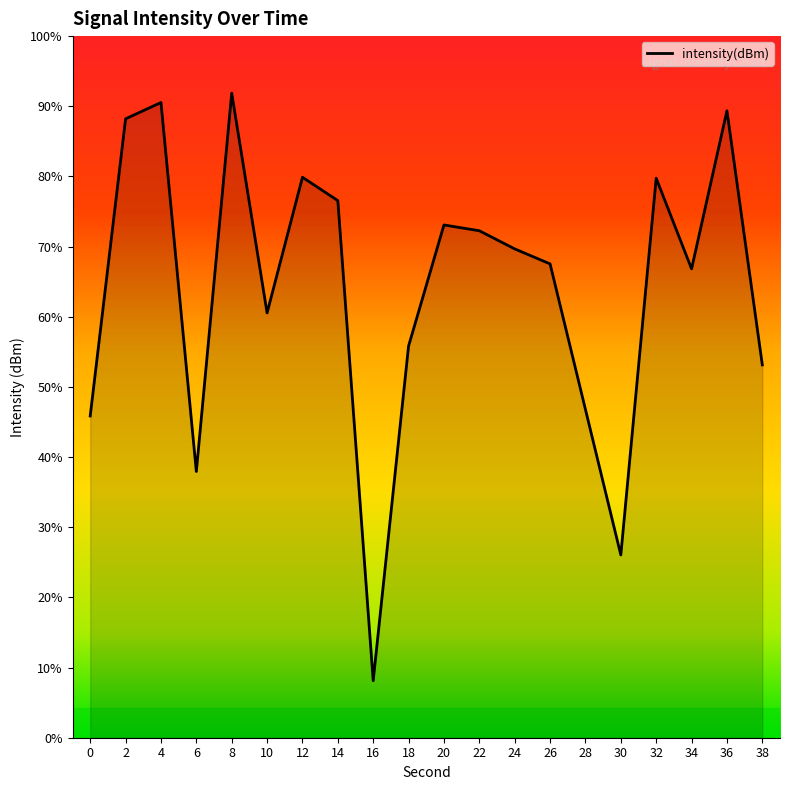

The value at 20 is -127.1. True or false?

True